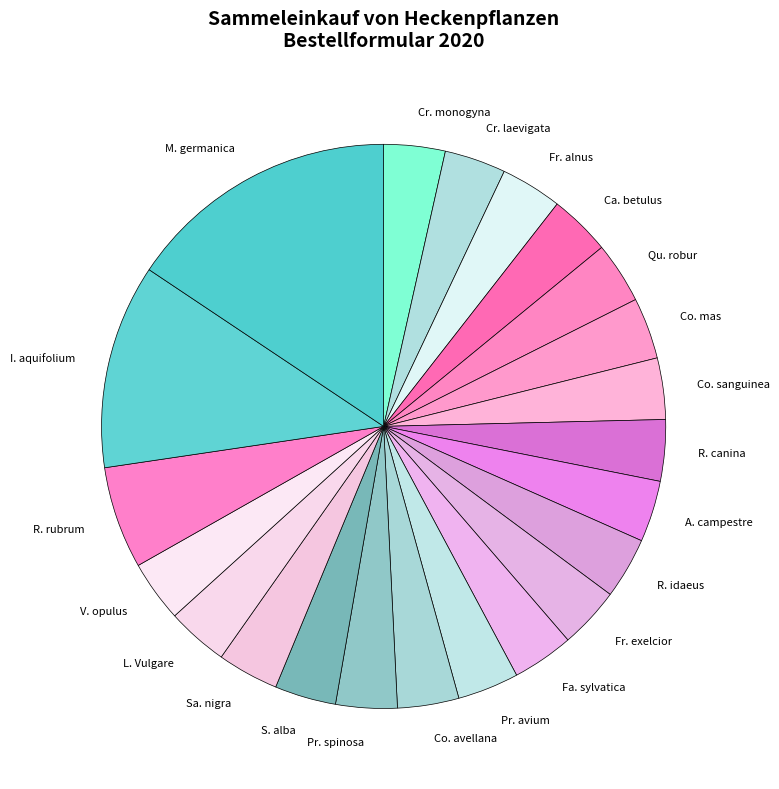

Which slice is the largest?

M. germanica